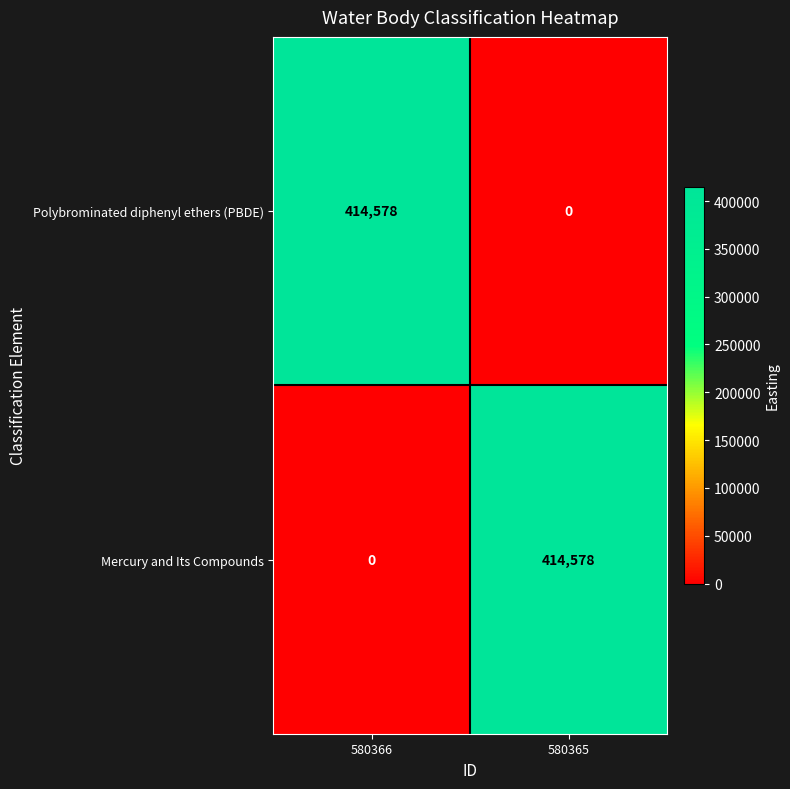

What is the total value across all series at 580366?

414578